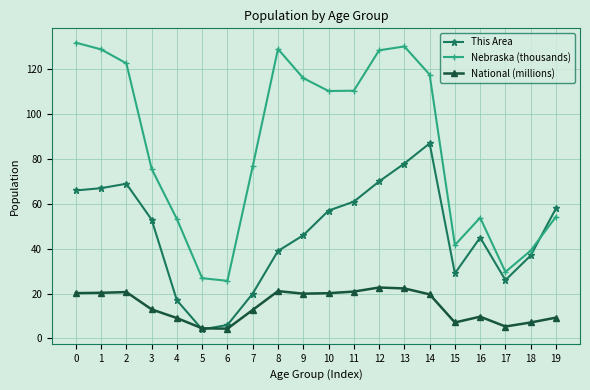

How many lines are shown in the chart?

3